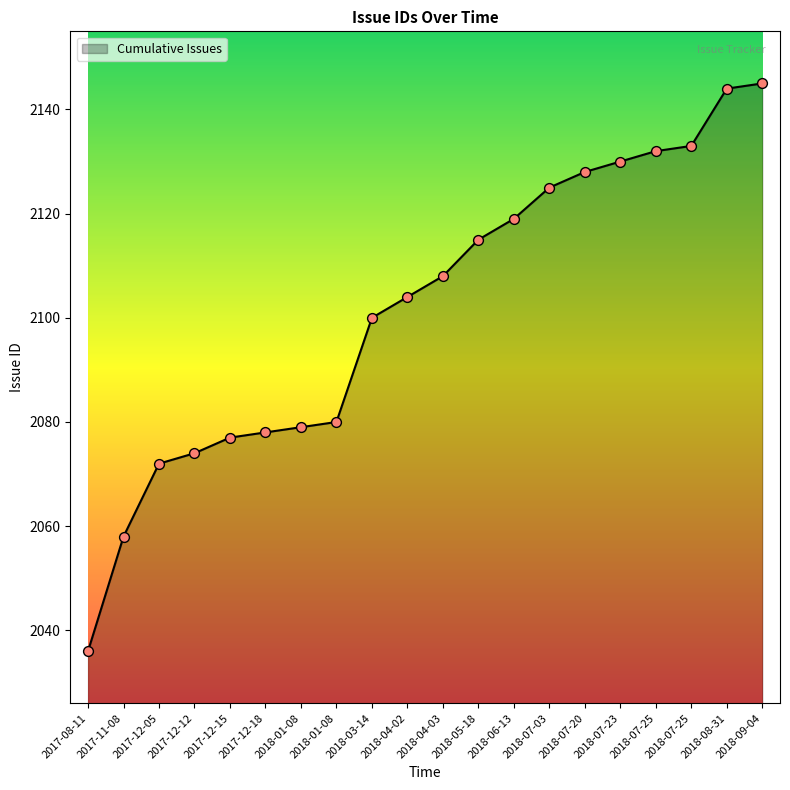

What is the ratio of the value at 2018-09-04 to the value at 2018-05-18?

1.0